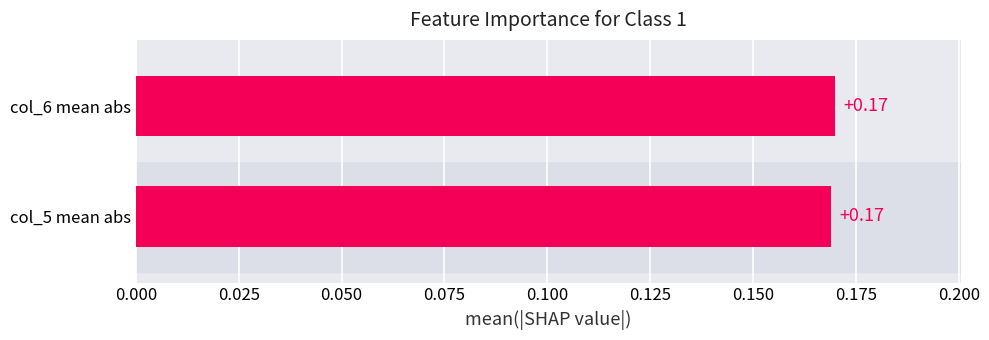

The value at col_5 mean abs is 0.2. True or false?

True